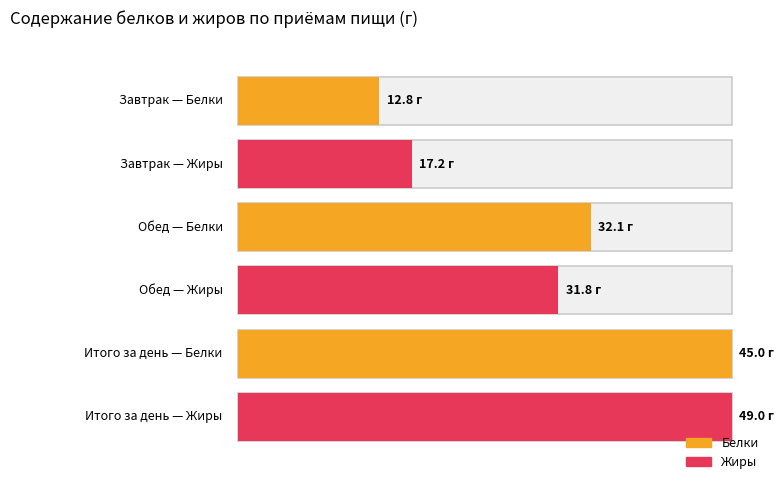

The Углеводы series shows 28.1 at Обед. True or false?

False